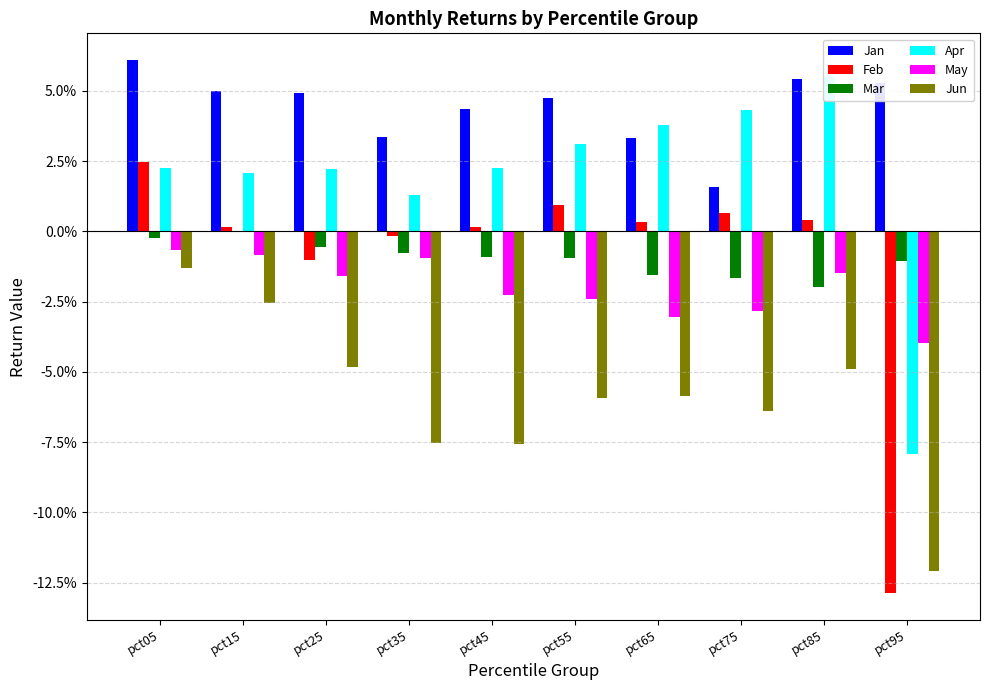

Are the bars horizontal?

No